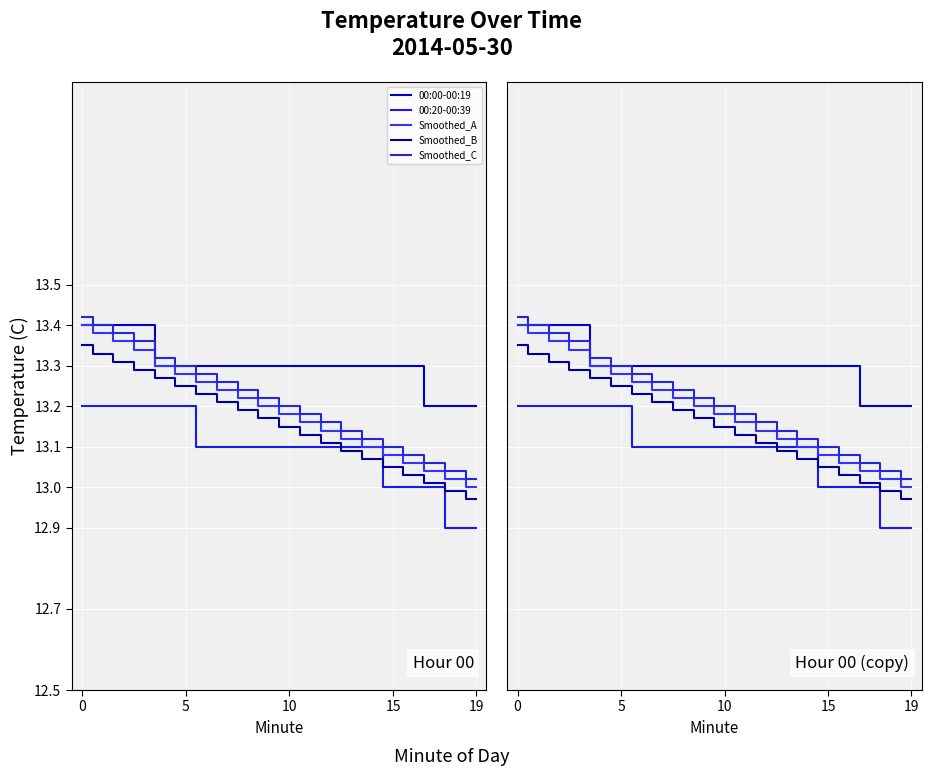

Reading left to right, what are all the values shown in this chart?

00:00-00:19: 13.4	13.4	13.4	13.4	13.3	13.3	13.3	13.3	13.3	13.3	13.3	13.3	13.3	13.3	13.3	13.3	13.3	13.2	13.2	13.2
00:20-00:39: 13.2	13.2	13.2	13.2	13.2	13.2	13.1	13.1	13.1	13.1	13.1	13.1	13.1	13.1	13.1	13.0	13.0	13.0	12.9	12.9
Smoothed_A: 13.4	13.4	13.4	13.3	13.3	13.3	13.3	13.2	13.2	13.2	13.2	13.2	13.1	13.1	13.1	13.1	13.1	13.0	13.0	13.0
Smoothed_B: 13.3	13.3	13.3	13.3	13.3	13.2	13.2	13.2	13.2	13.2	13.2	13.1	13.1	13.1	13.1	13.1	13.0	13.0	13.0	13.0
Smoothed_C: 13.4	13.4	13.4	13.4	13.3	13.3	13.3	13.3	13.2	13.2	13.2	13.2	13.2	13.1	13.1	13.1	13.1	13.1	13.0	13.0